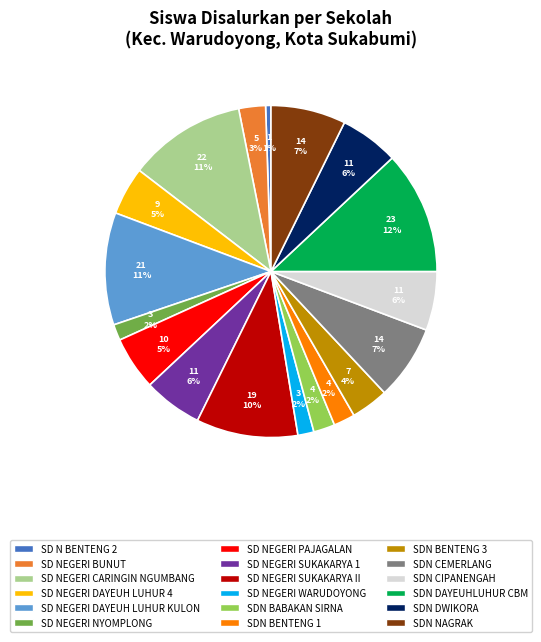

To the nearest percent, what is the combined percentage of SD NEGERI SUKAKARYA 1 and SDN BENTENG 1?

8%